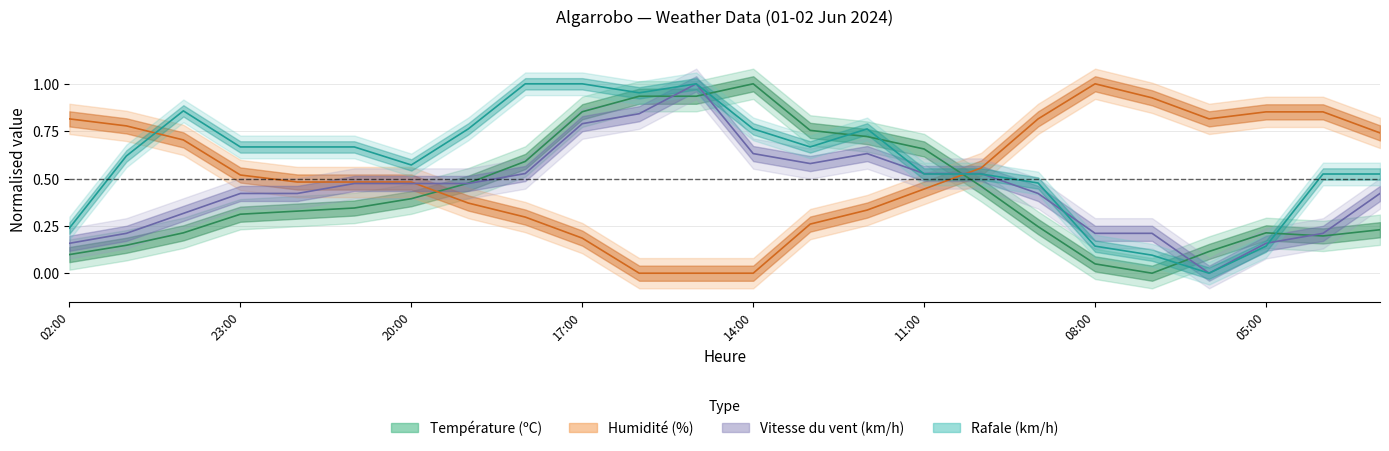

Rank the series at 19:00 from highest to lowest value.

Rafale (km/h), Température (ºC), Vitesse du vent (km/h), Humidité (%)